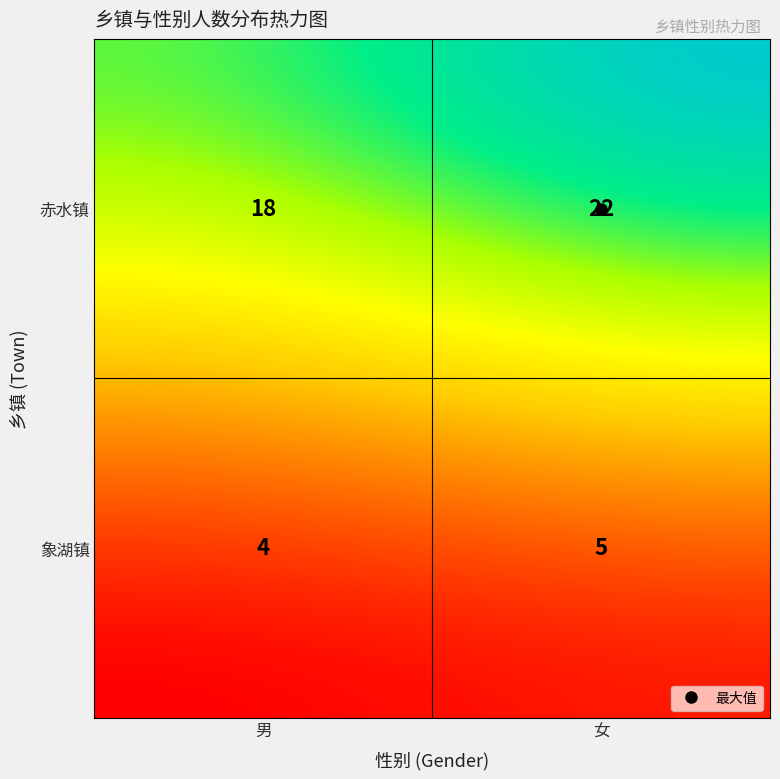

Which series has the largest total across all categories?

赤水镇